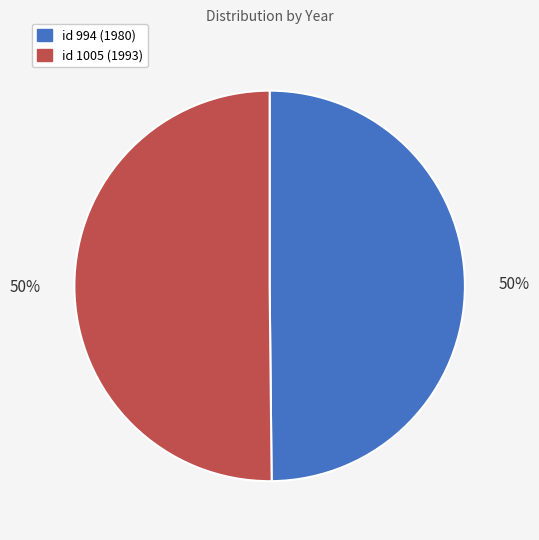

Count the number of slices in the pie.

2